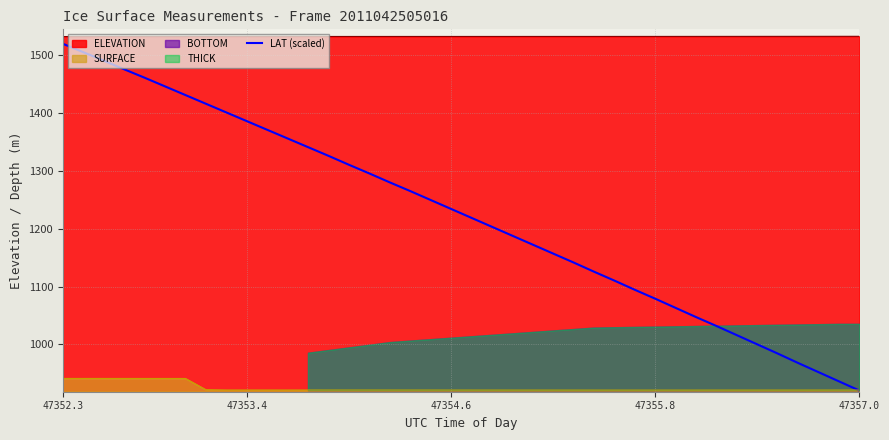

What is the value of the 12th point from the left?

1356.2